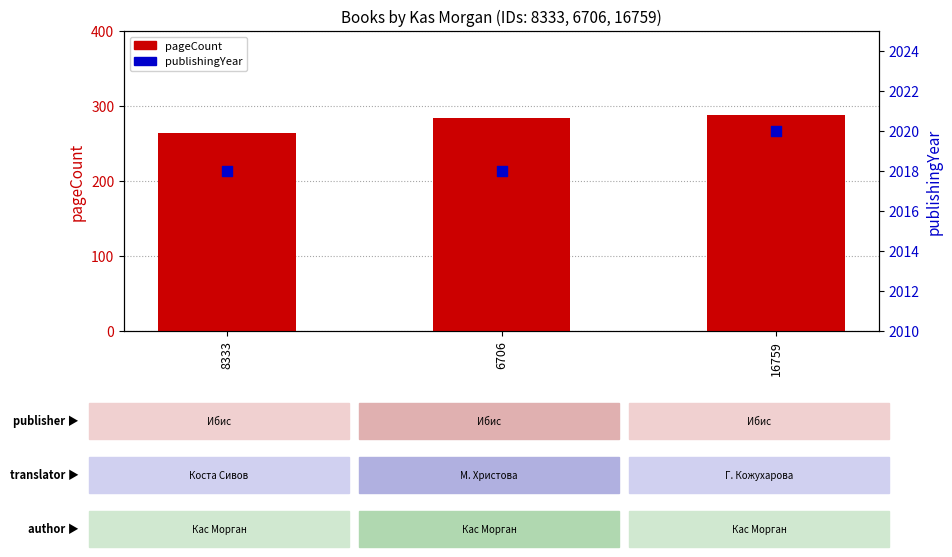

Is the value of publishingYear at 16759 greater than the value of pageCount at 6706?

Yes